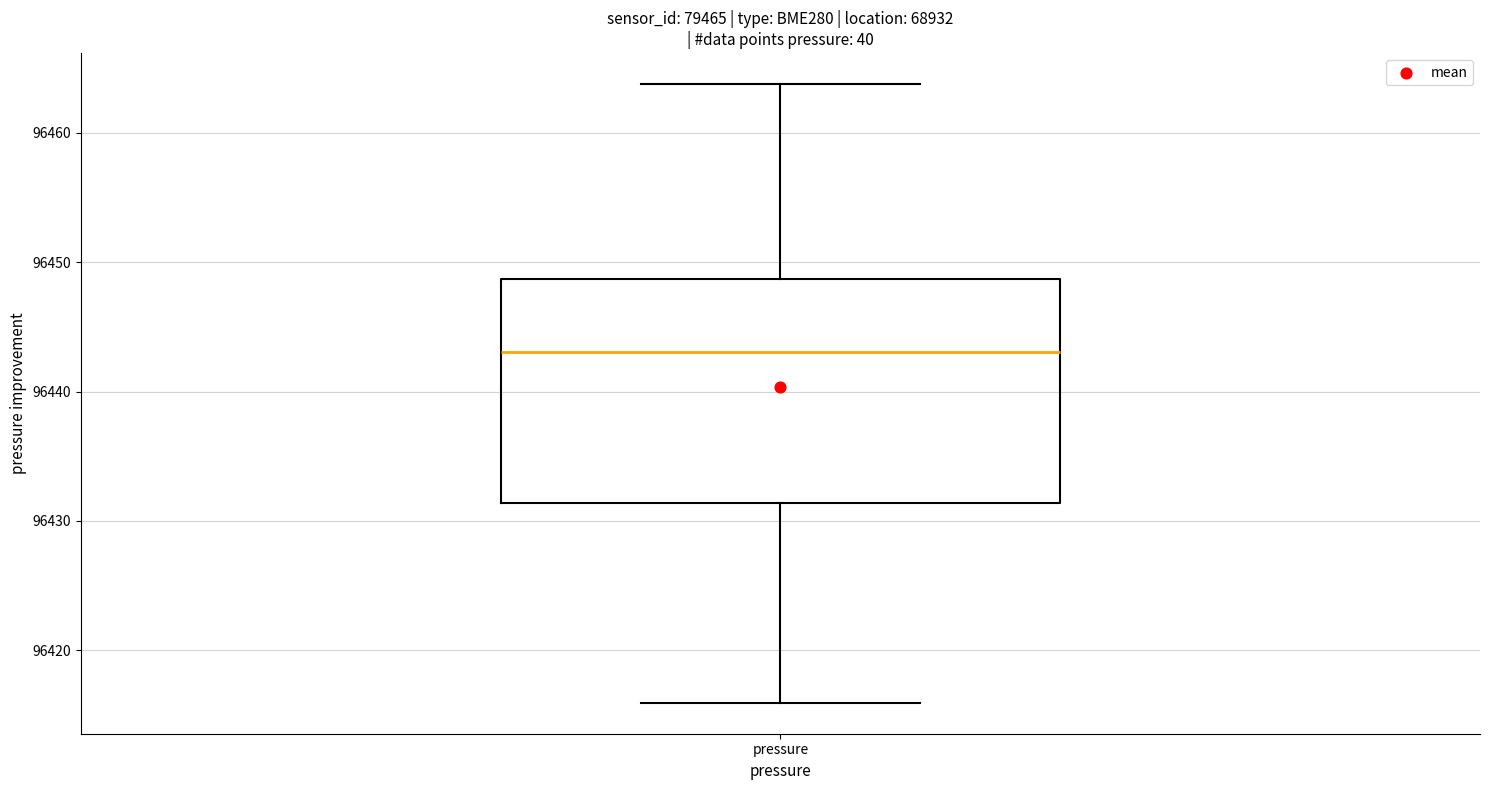

Where is the upper edge of the box for pressure on the y-axis? The values are not printed on the chart, so give them approximately, as read against the axis.

96449